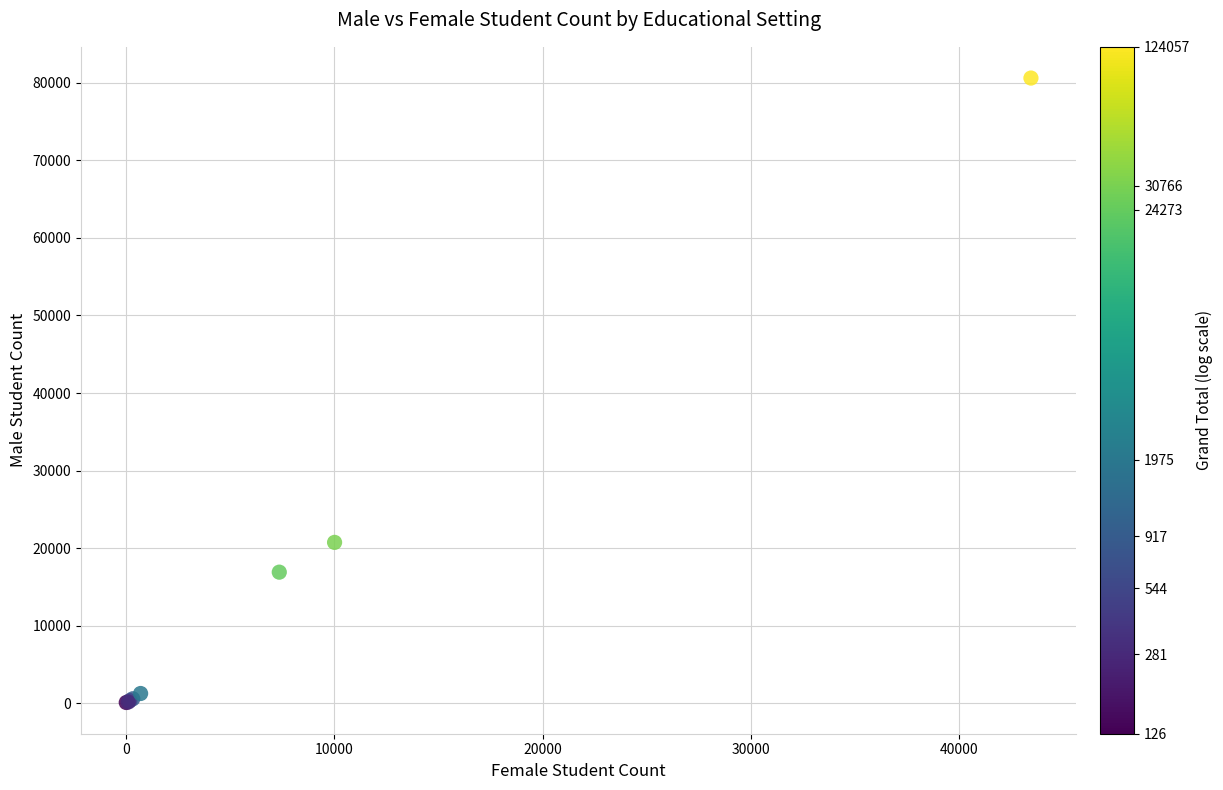

What Y value in the scatter plot is closest to 40359?

20757